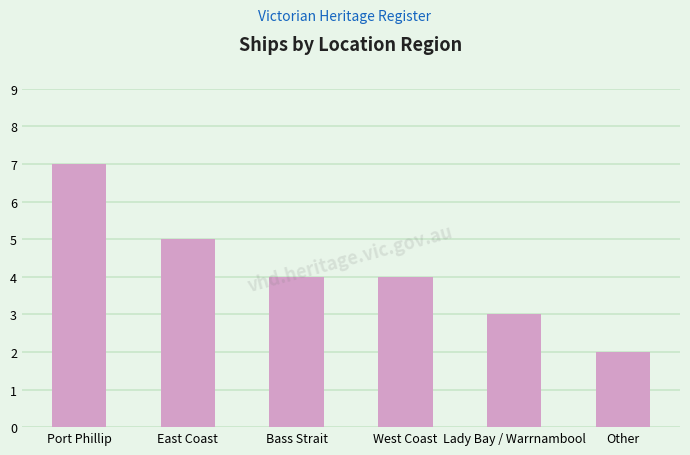

At which category does the chart reach its minimum across all series?

Other